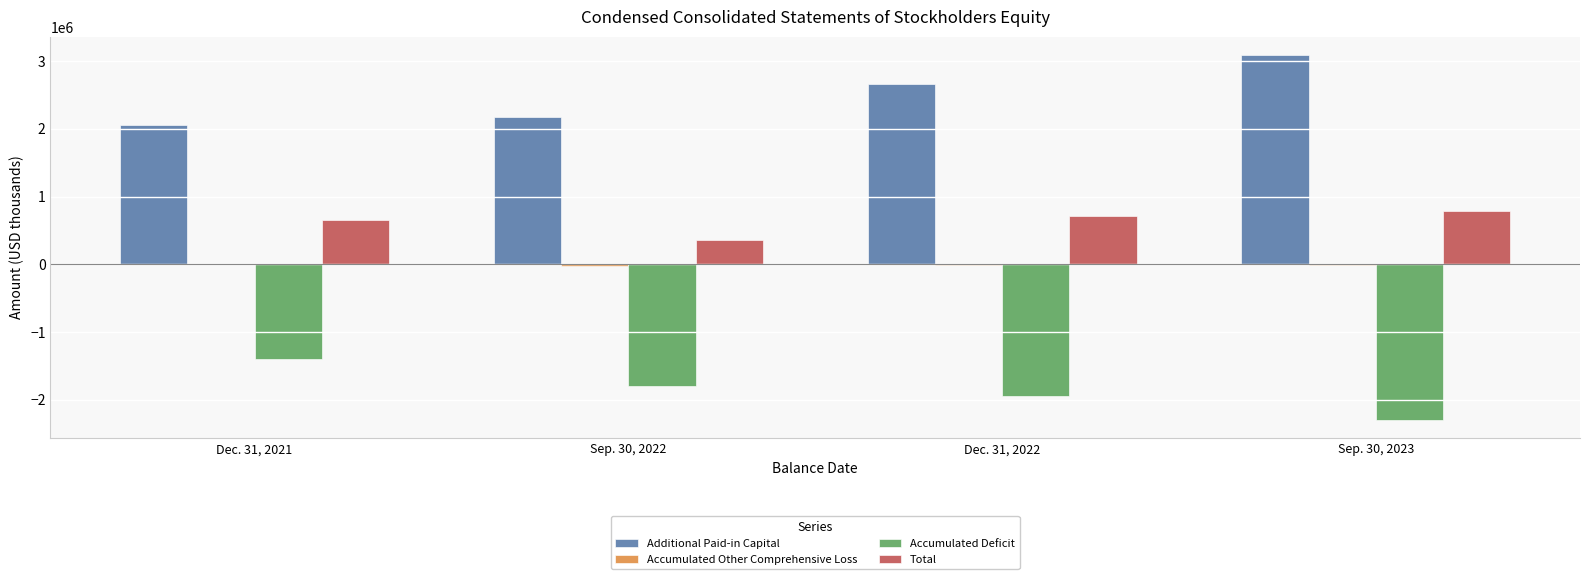

What is the sum of all Total values?

2505327